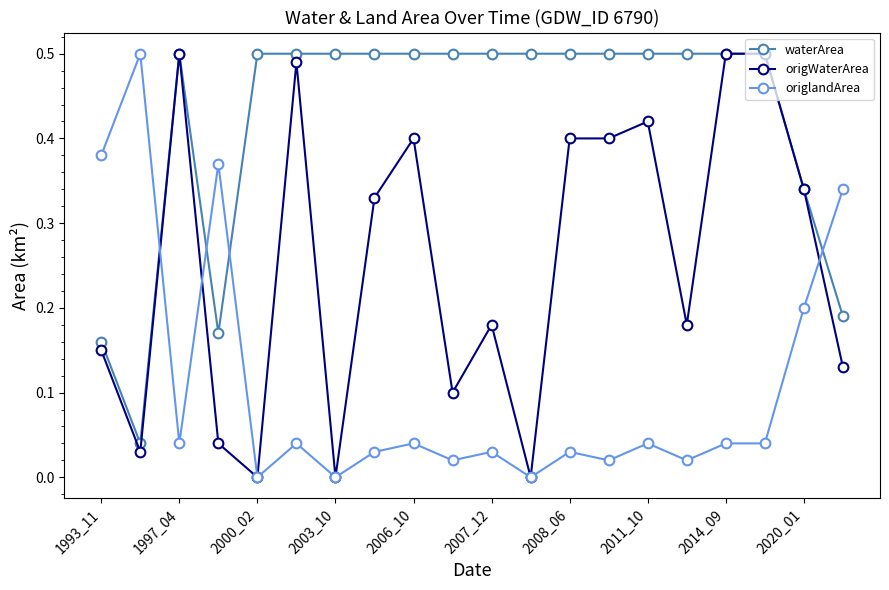

After their last crossing, which series has the higher values: waterArea or origlandArea?

origlandArea